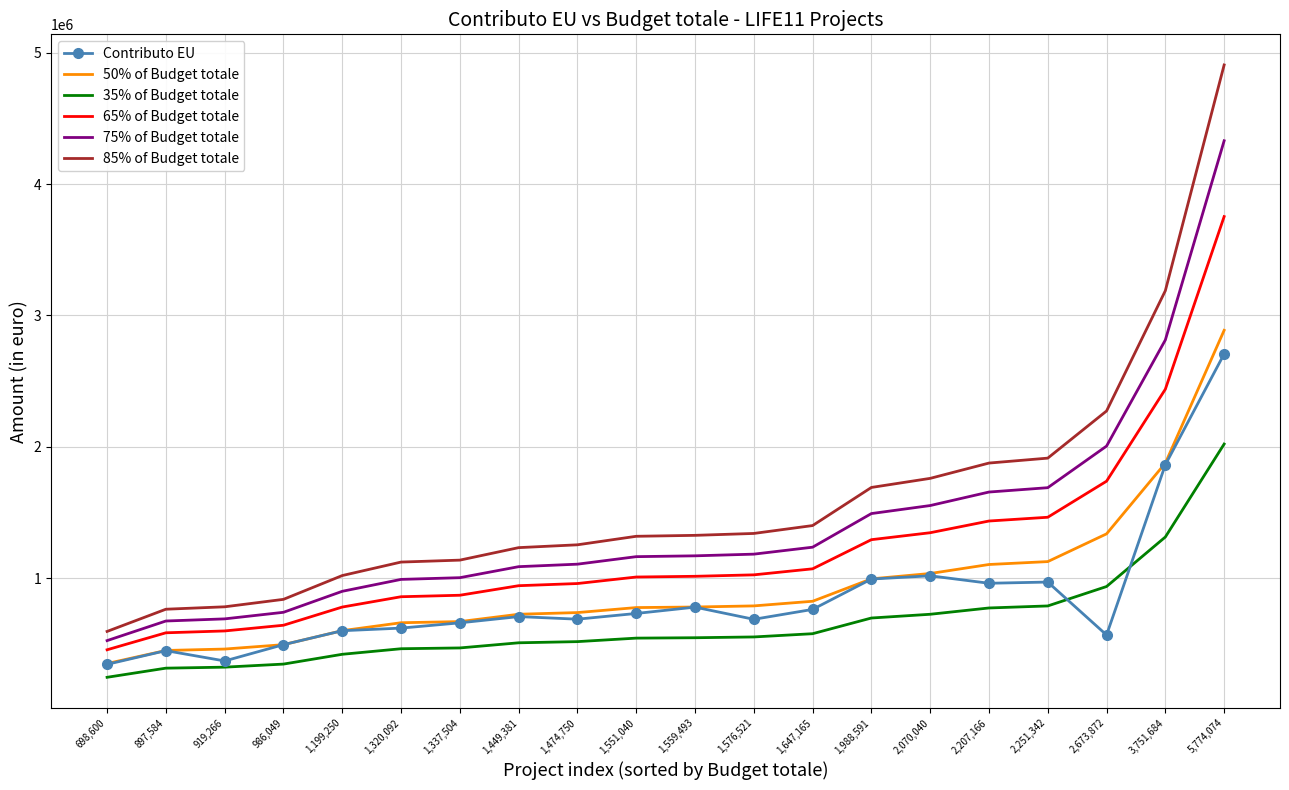

True or false: Contributo EU and 85% of Budget totale intersect in this chart.

False